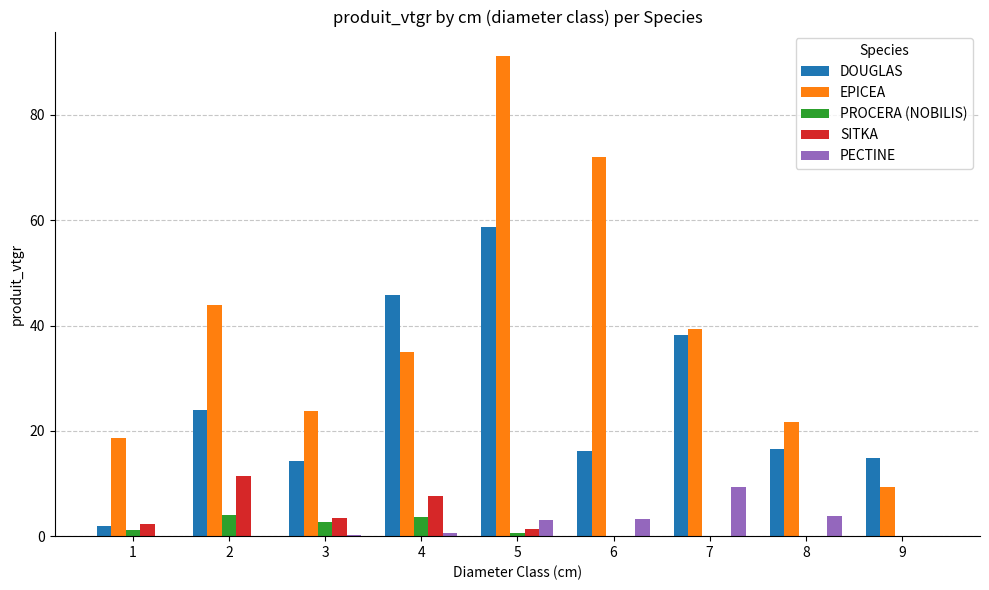

Which series has the widest spread of values?

EPICEA